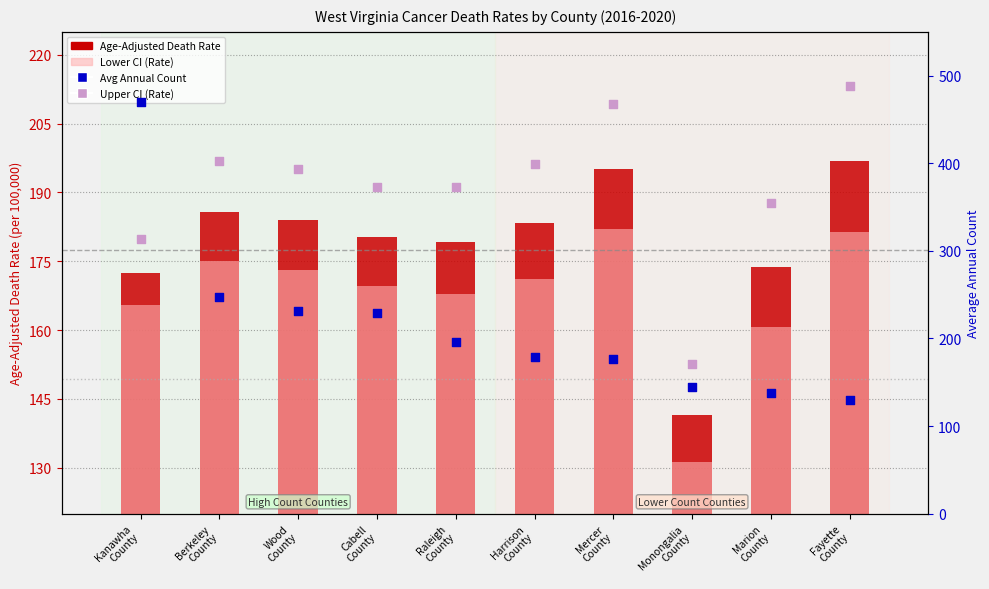

At how many categories does at least one series exceed 267?

1